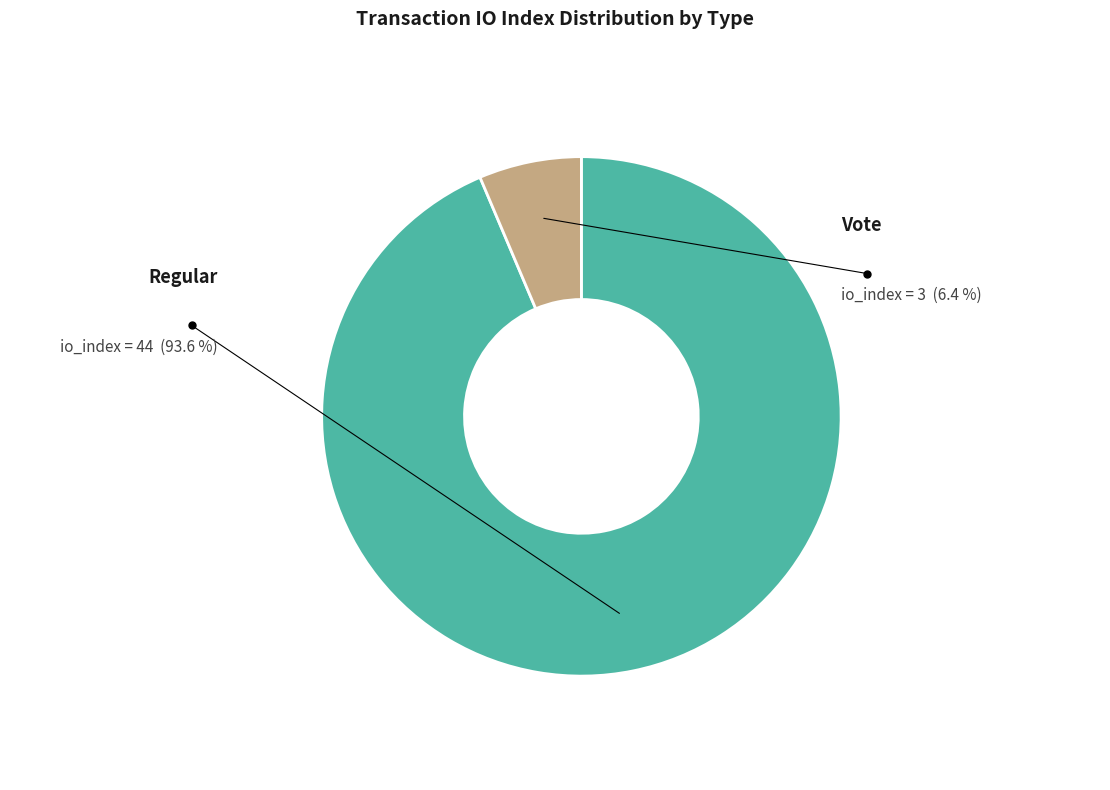

True or false: Regular (io_index=44) accounts for 94% of the total.

True